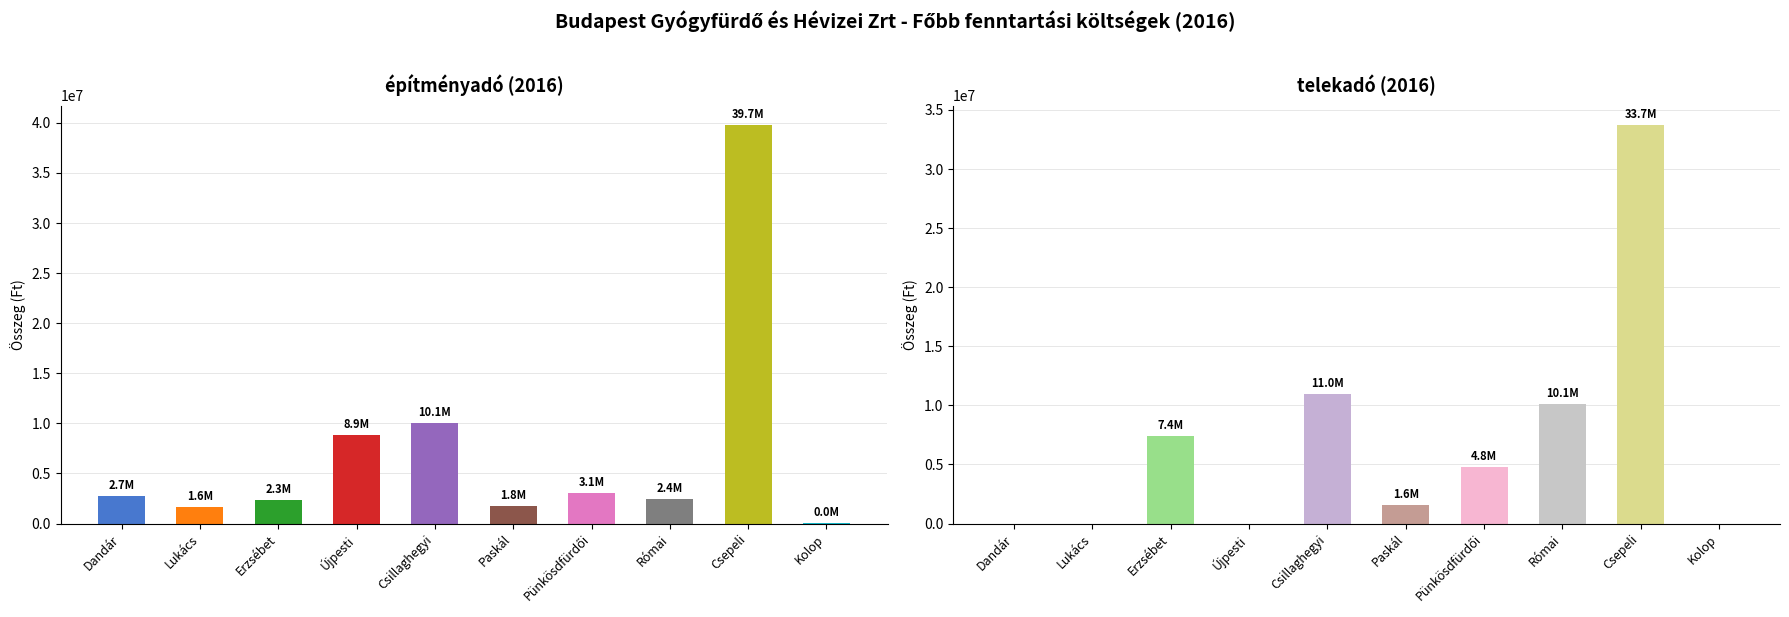

List the labels in order of telekadó value, largest first.

Csepeli, Csillaghegyi, Római, Erzsébet, Pünkösdfürdői, Paskál, Dandár, Lukács, Újpesti, Kolop